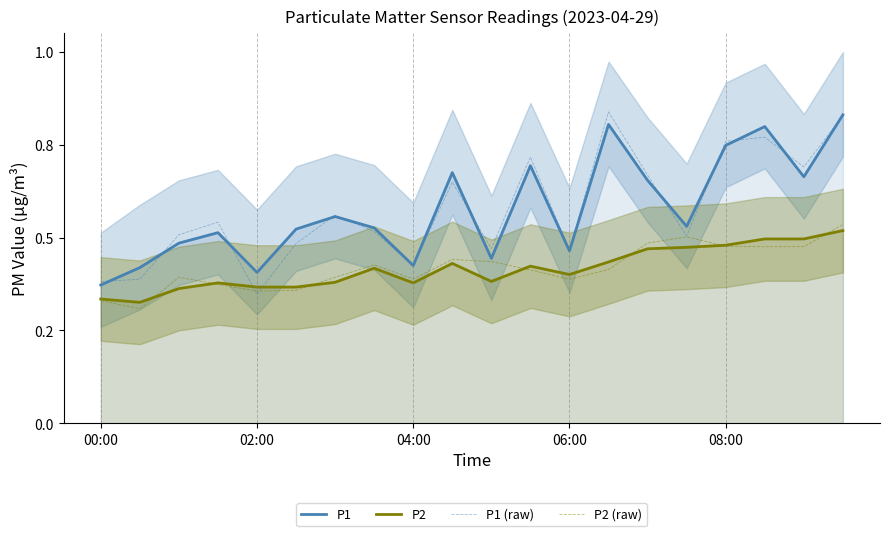

How many categories are shown in the chart?

20